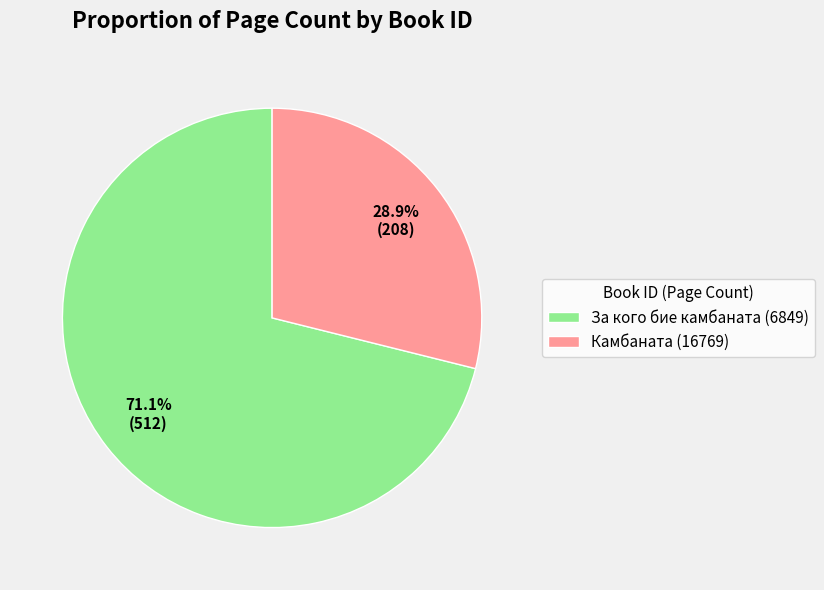

Does За кого бие камбаната (6849) represent more than half of the total?

Yes